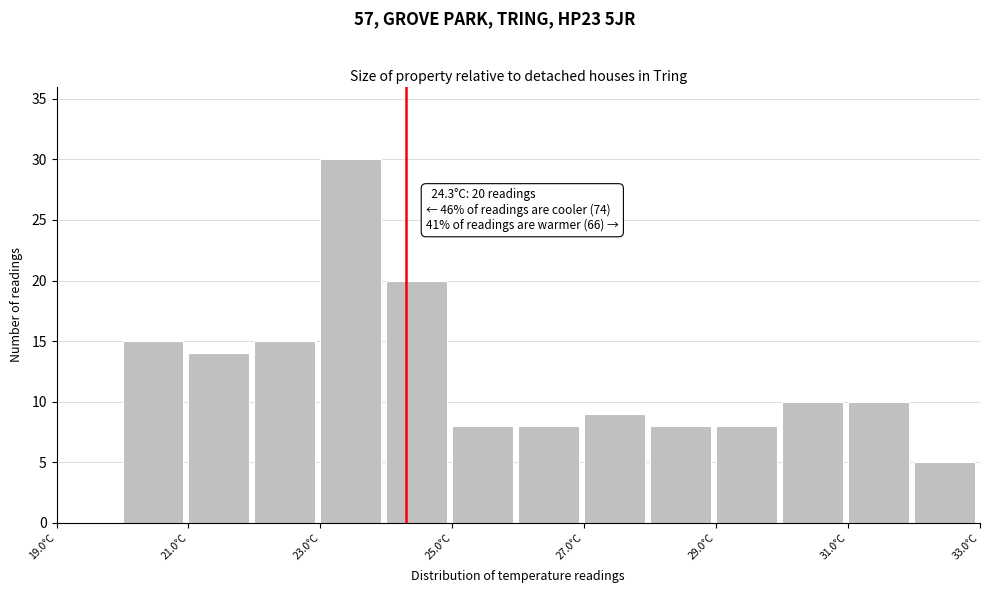

Which range on the x-axis has the tallest bar?

23 to 24